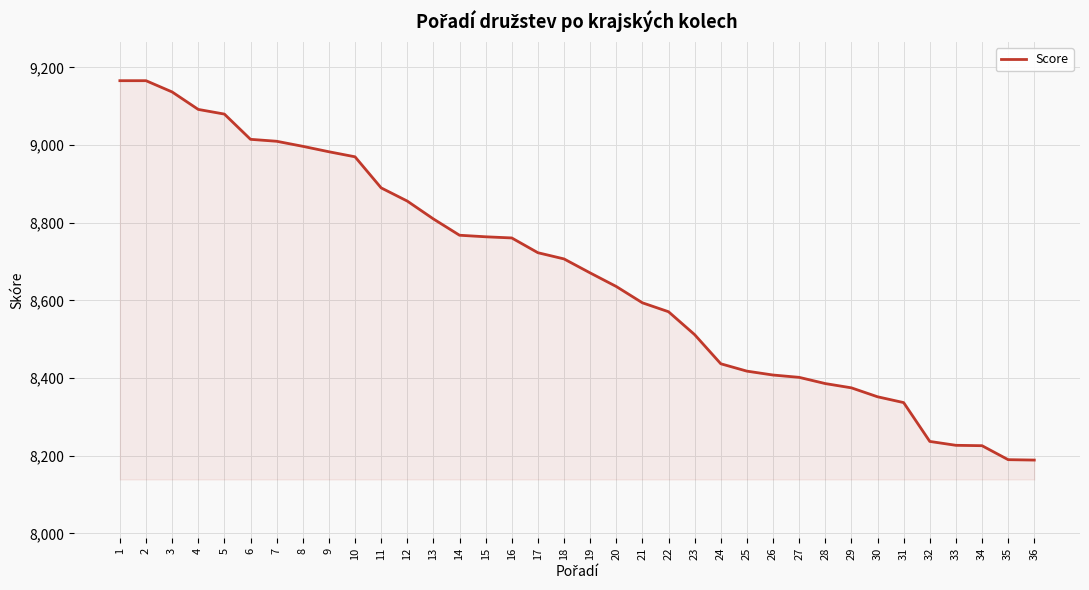

What is the greatest value displayed?

9166